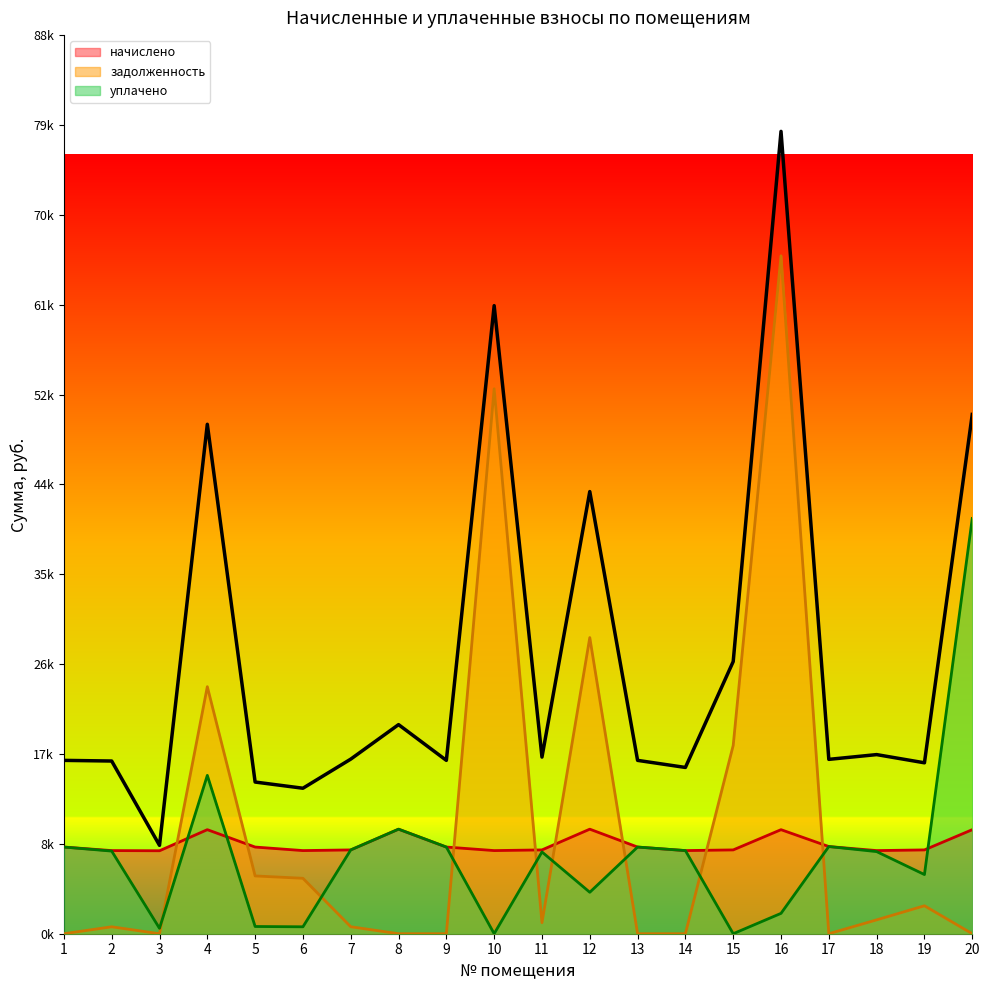

How many times do задолженность and уплачено cross each other?

8